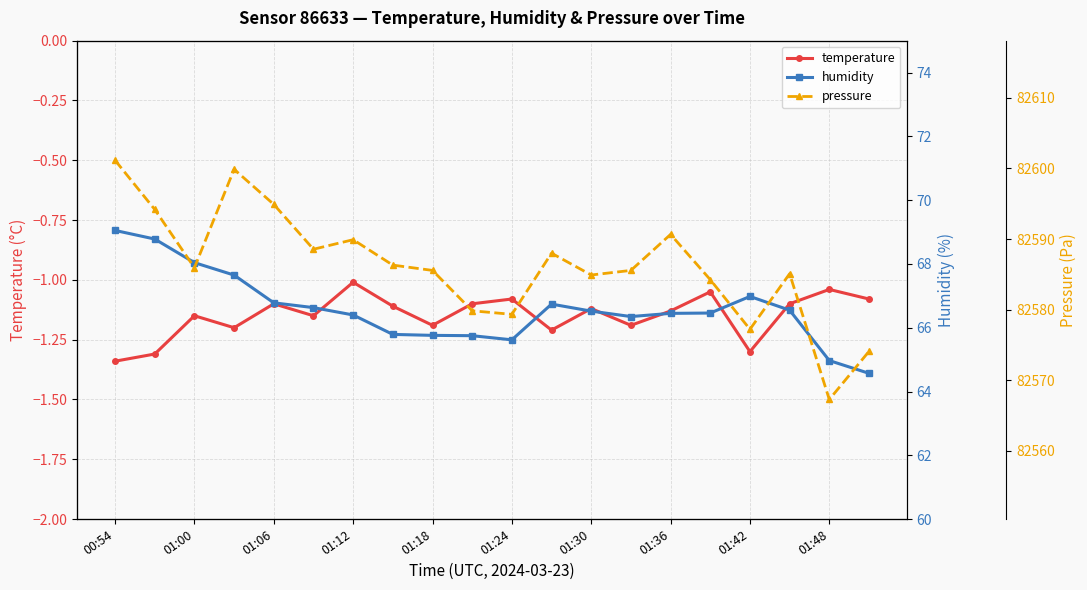

At which category does temperature reach its first local peak?

01:00